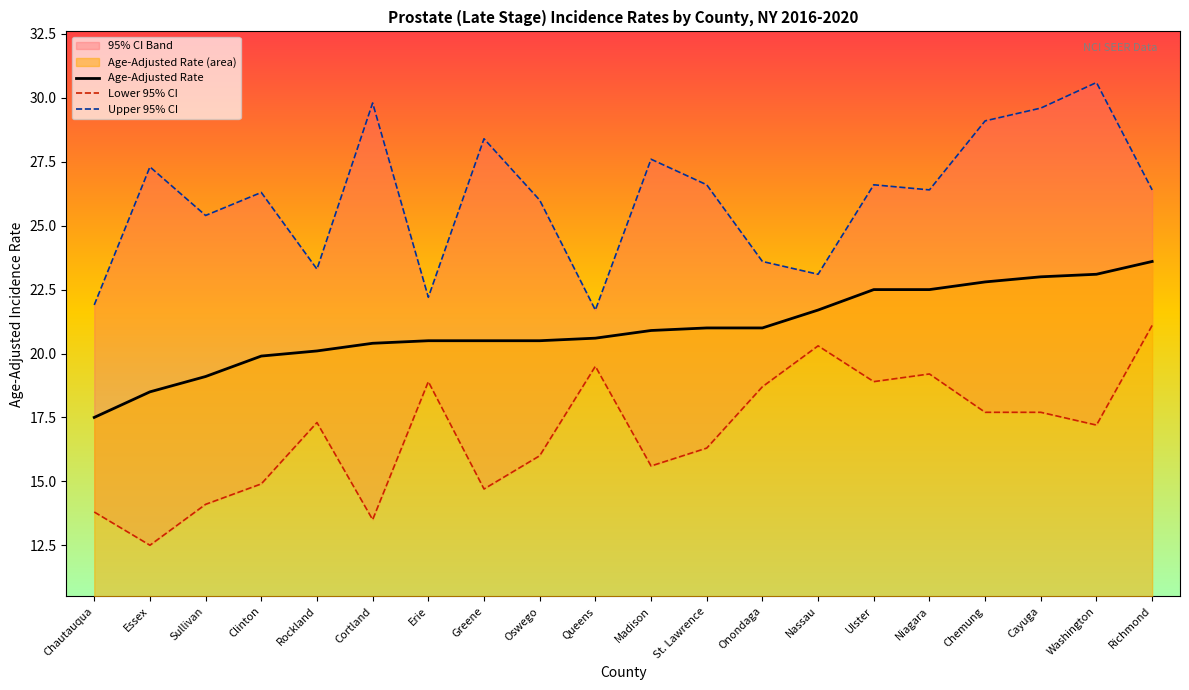

What is the total value across all series at Sullivan?

58.6